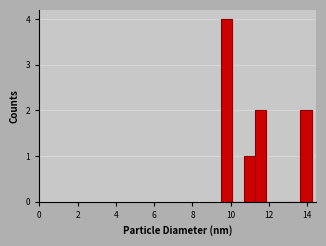

Around what value on the x-axis is the tallest bar? Give the approximate position of its centre, as read against the axis.

9.8